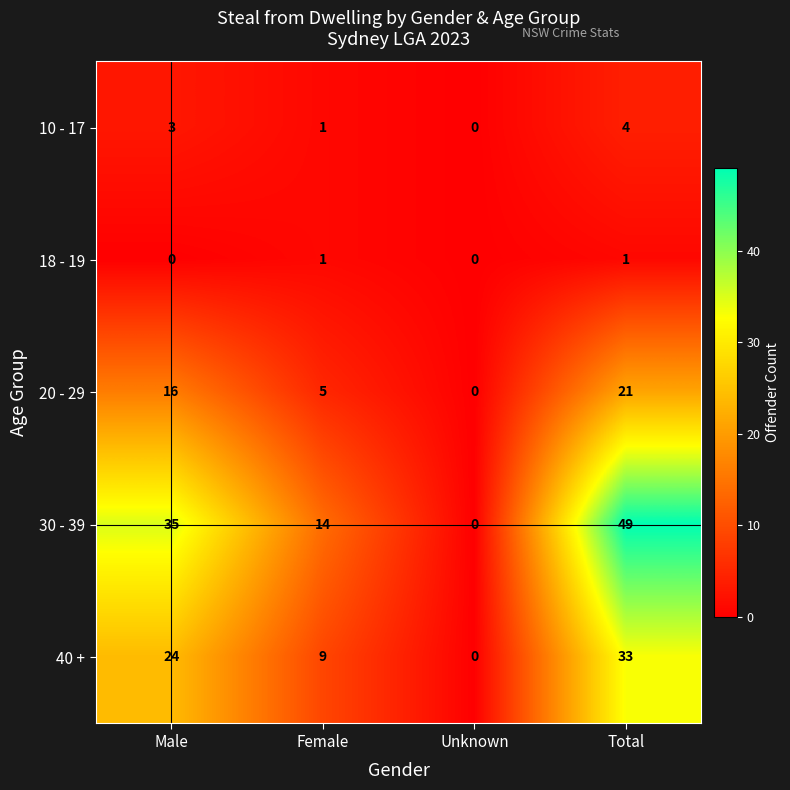

At which category is the sum across all series the highest?

Total